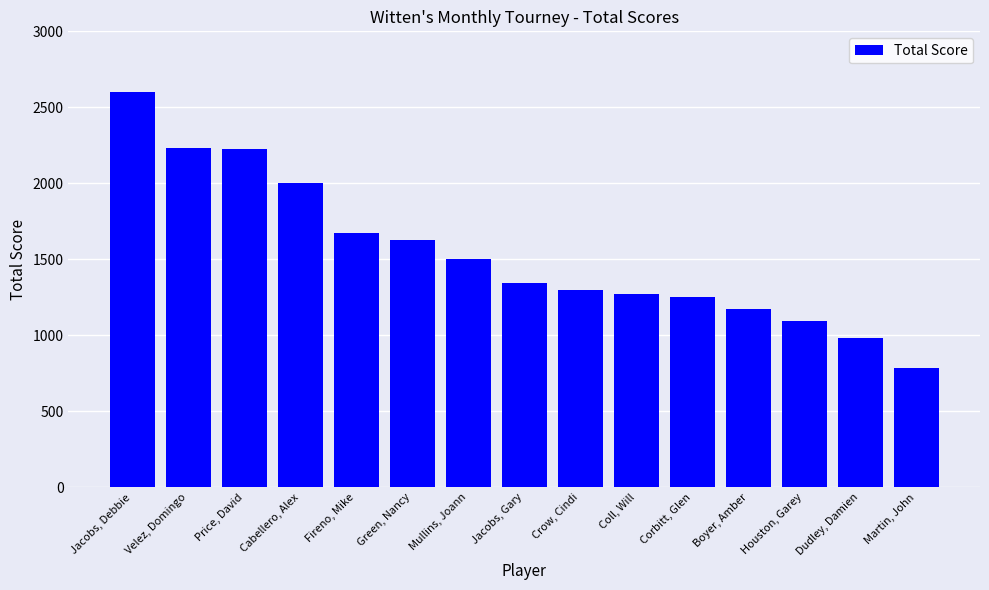

What is the difference between the values at Jacobs, Gary and Crow, Cindi?

45